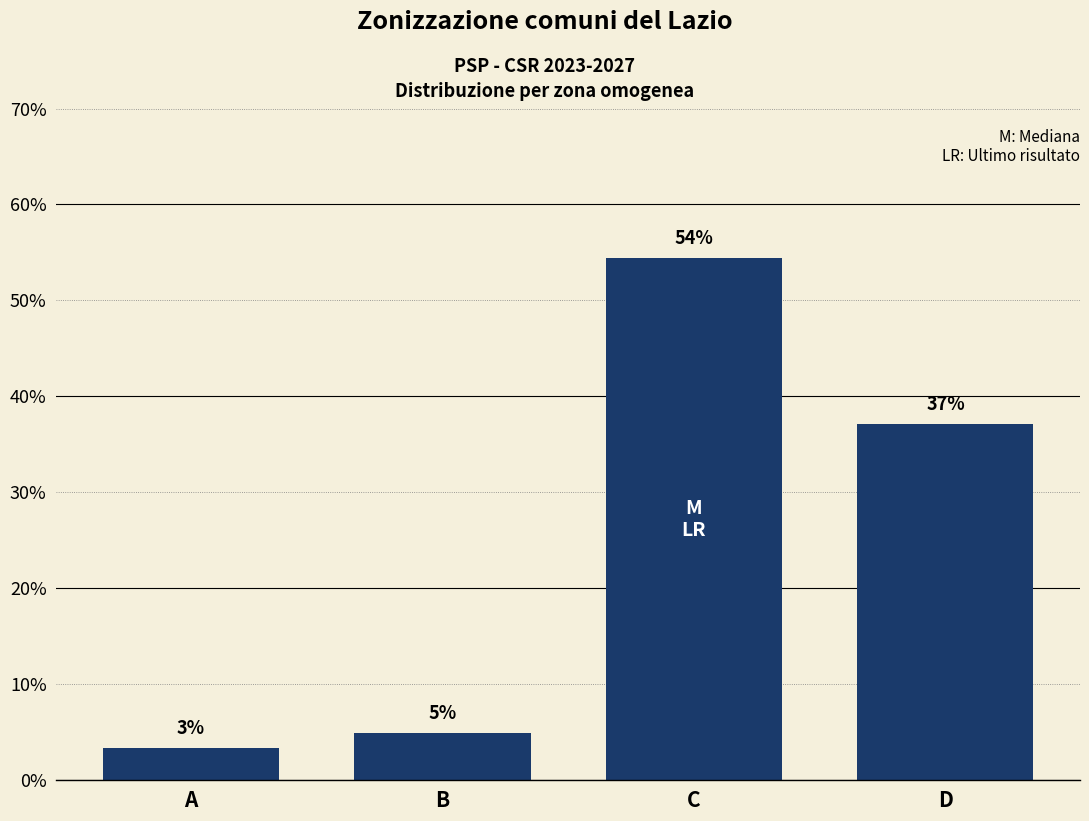

What is the change in value from A to C?

+51.0